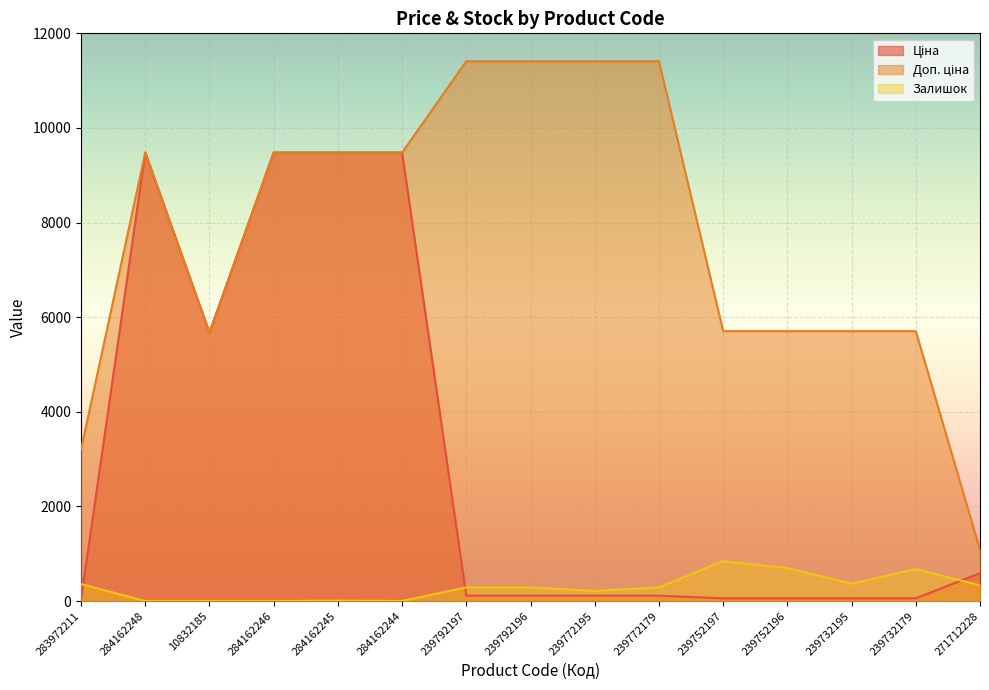

At which label does Доп. ціна first exceed 9480?

284162248